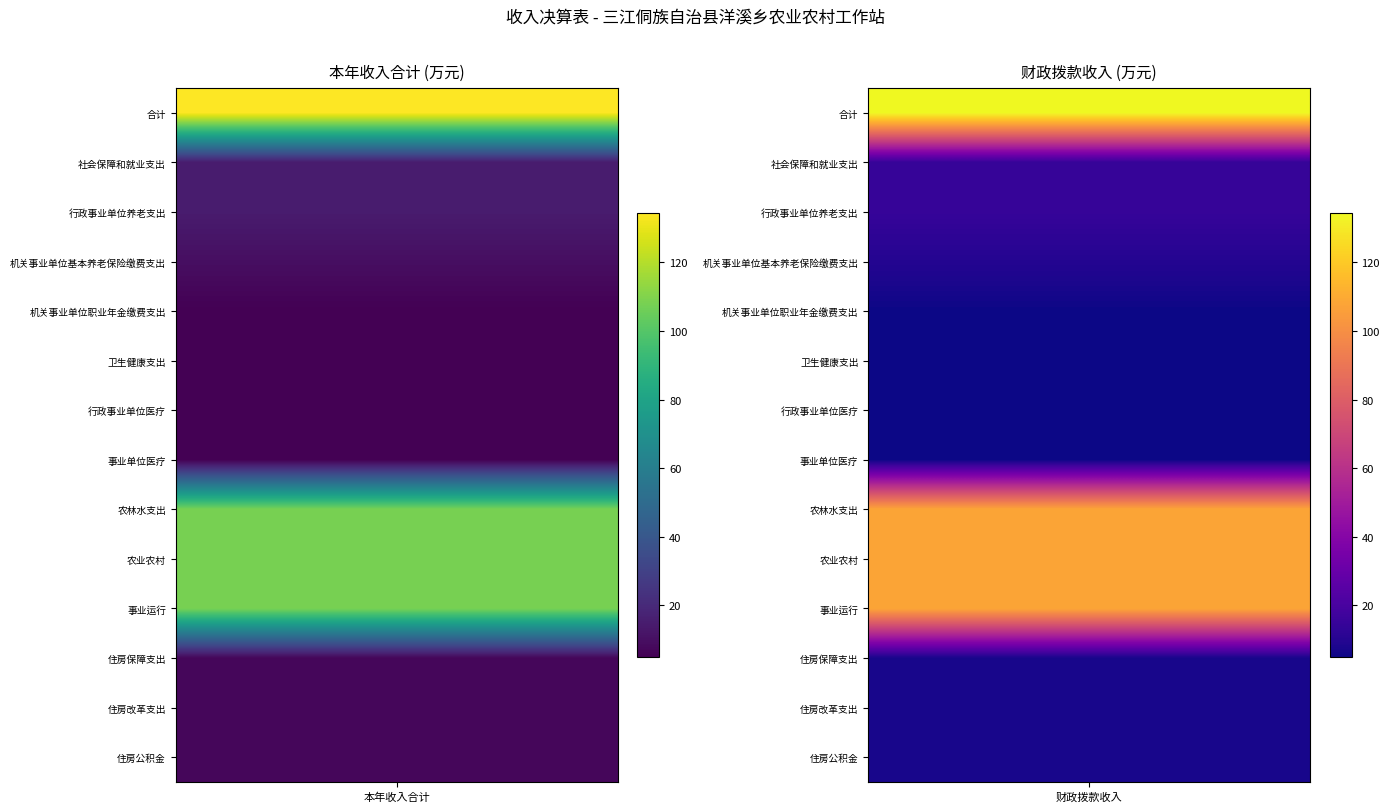

Between 合计 and 机关事业单位职业年金缴费支出, which series saw the biggest shift?

合计